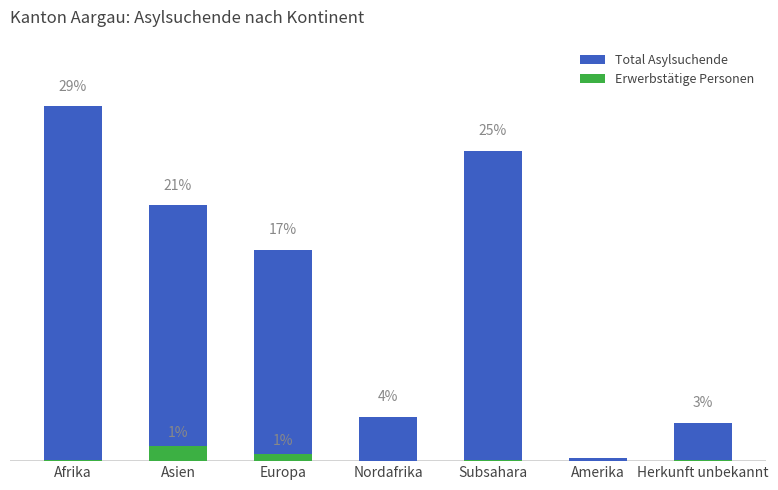

What position from the left is Afrika?

1